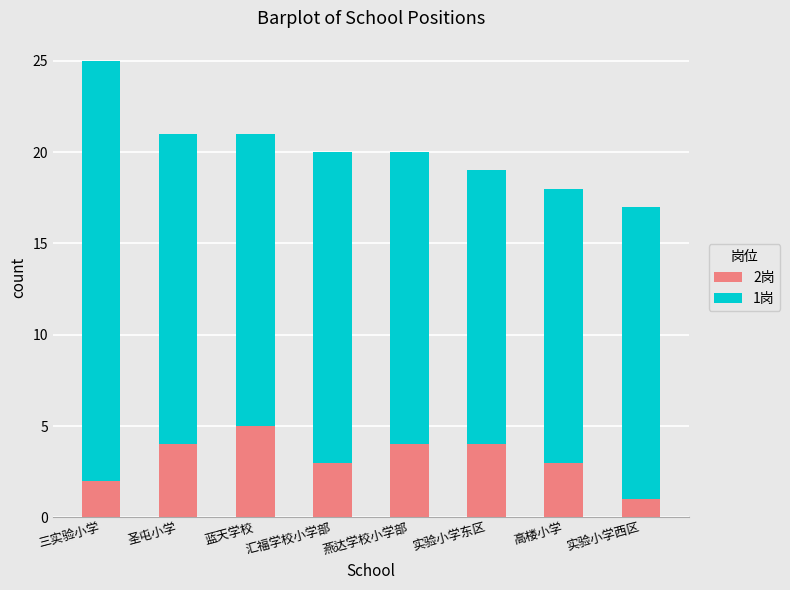

What is the total value across all series at 实验小学东区?

19